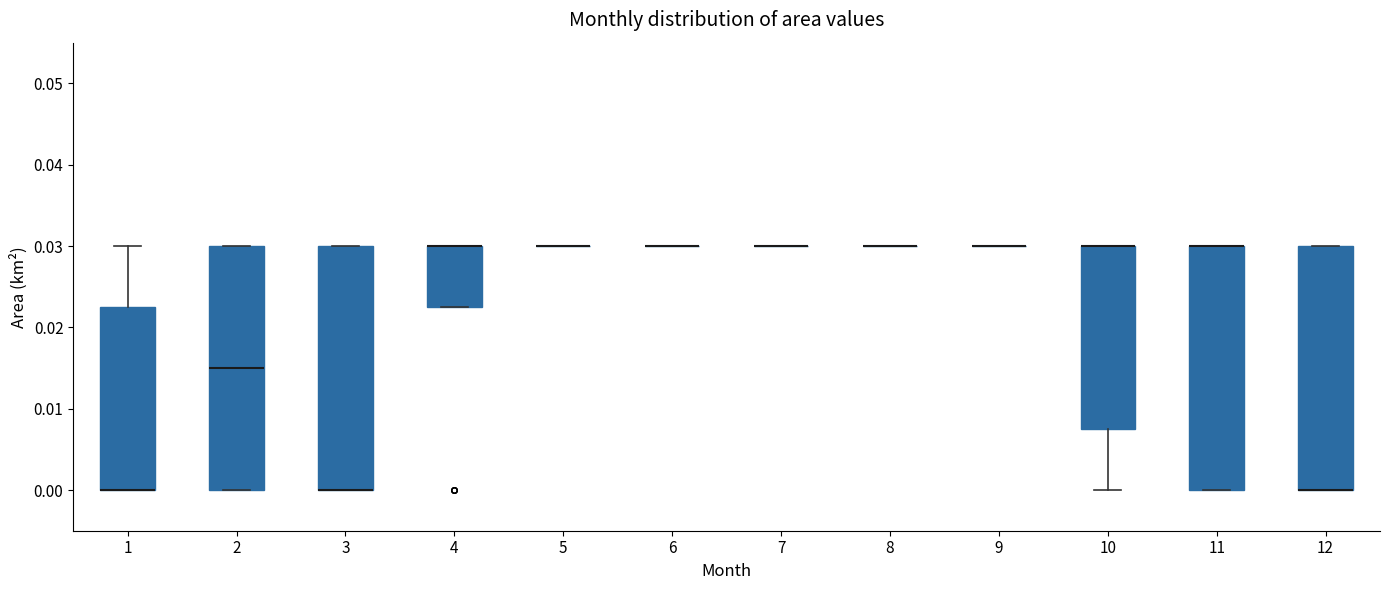

Reading left to right, read every box against the y-axis: the position of its median line, the range the box covers, and the ends of its whiskers. The values are not printed on the chart, so give them approximately, as read against the axis.

1: median 0.000 (drawn on the box's lower edge), box 0.000 to 0.023, whiskers 0.000 to 0.030
2: median 0.015, box 0.000 to 0.030, whiskers 0.000 to 0.030
3: median 0.000 (drawn on the box's lower edge), box 0.000 to 0.030, whiskers 0.000 to 0.030
4: median 0.030 (drawn on the box's upper edge), box 0.023 to 0.030, whiskers 0.023 to 0.030
5: box collapsed to a line at 0.030, whiskers 0.030 to 0.030
6: box collapsed to a line at 0.030, whiskers 0.030 to 0.030
7: box collapsed to a line at 0.030, whiskers 0.030 to 0.030
8: box collapsed to a line at 0.030, whiskers 0.030 to 0.030
9: box collapsed to a line at 0.030, whiskers 0.030 to 0.030
10: median 0.030 (drawn on the box's upper edge), box 0.008 to 0.030, whiskers 0.000 to 0.030
11: median 0.030 (drawn on the box's upper edge), box 0.000 to 0.030, whiskers 0.000 to 0.030
12: median 0.000 (drawn on the box's lower edge), box 0.000 to 0.030, whiskers 0.000 to 0.030